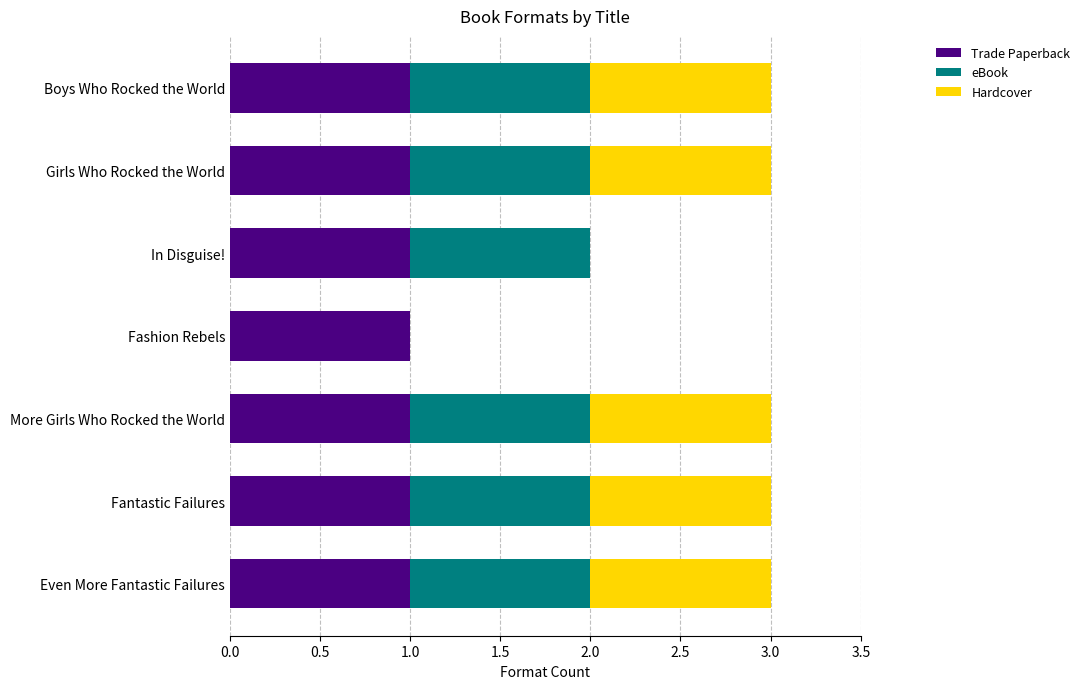

True or false: Trade Paperback has a value of 1 at Fashion Rebels.

True